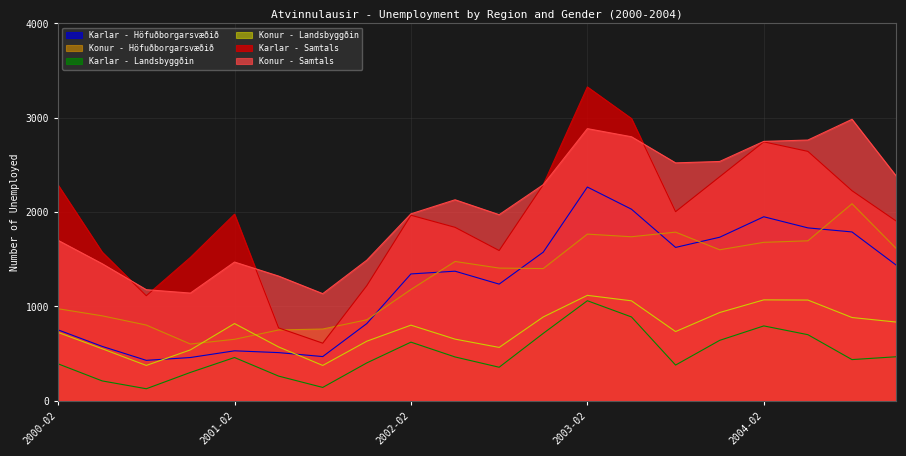

What is the total value across all series at 2001-05?

4190